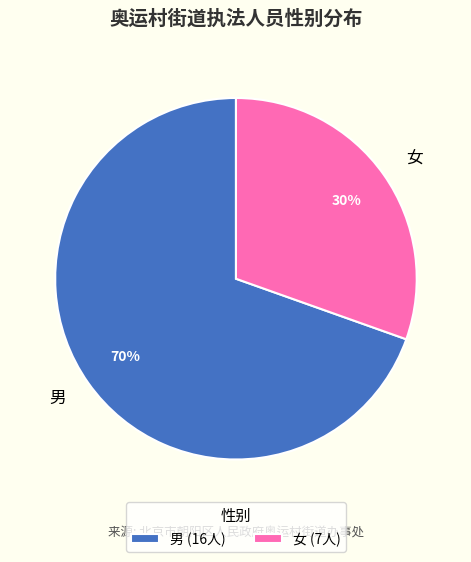

To the nearest percent, what is the combined percentage of 男 and 女?

100%